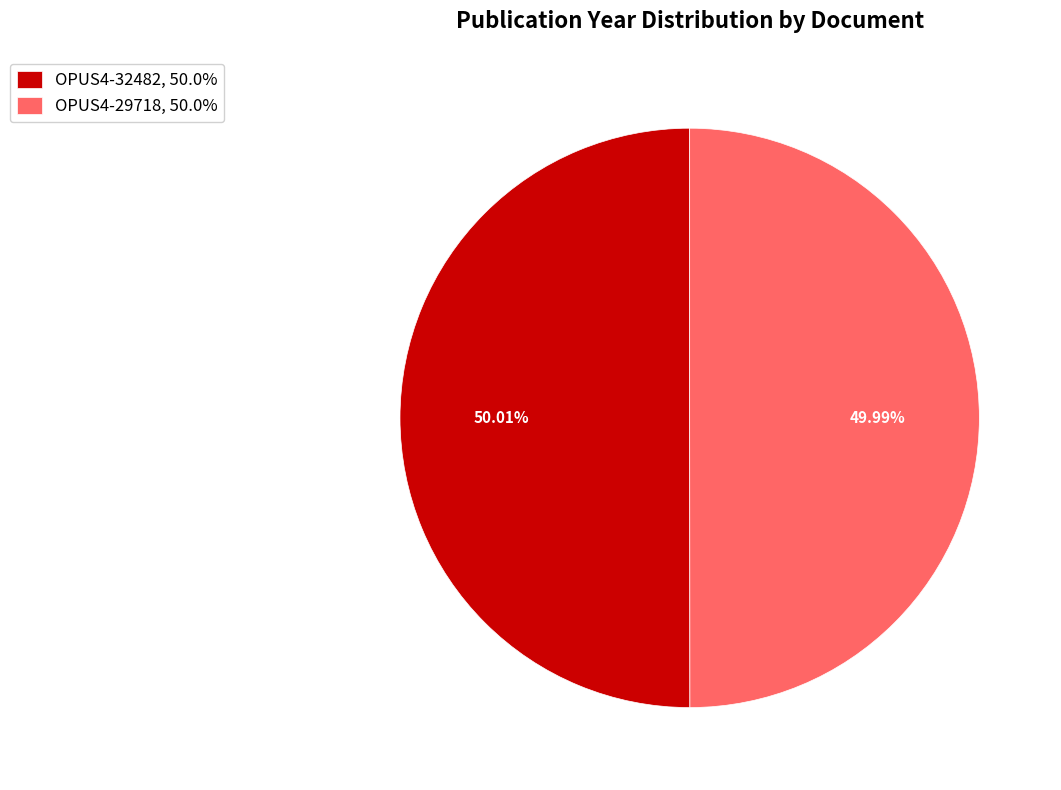

The OPUS4-32482 slice represents 39% of the pie. True or false?

False